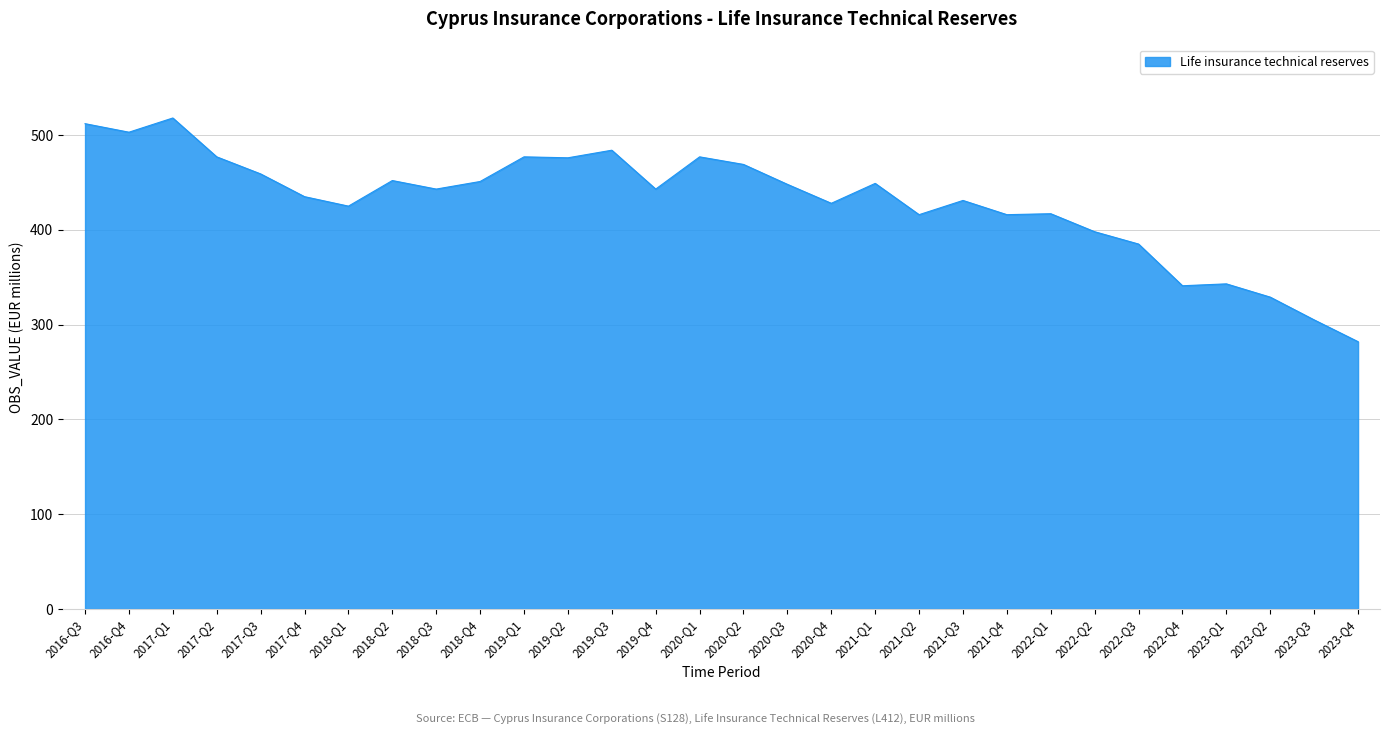

What is the minimum value shown in the chart?

282